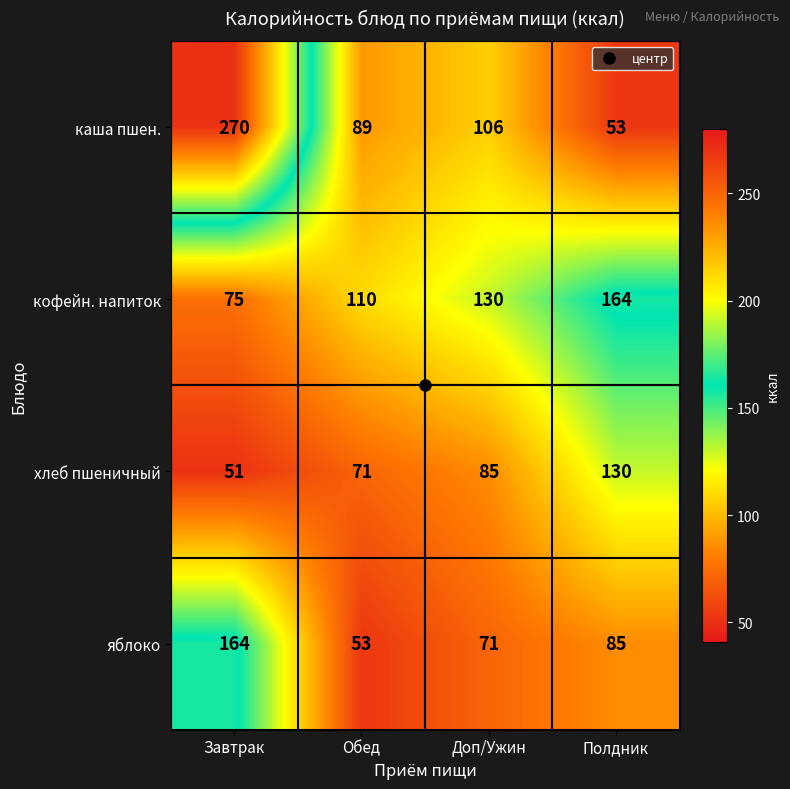

Is it true that кофейн. напиток equals 36 at Обед?

False